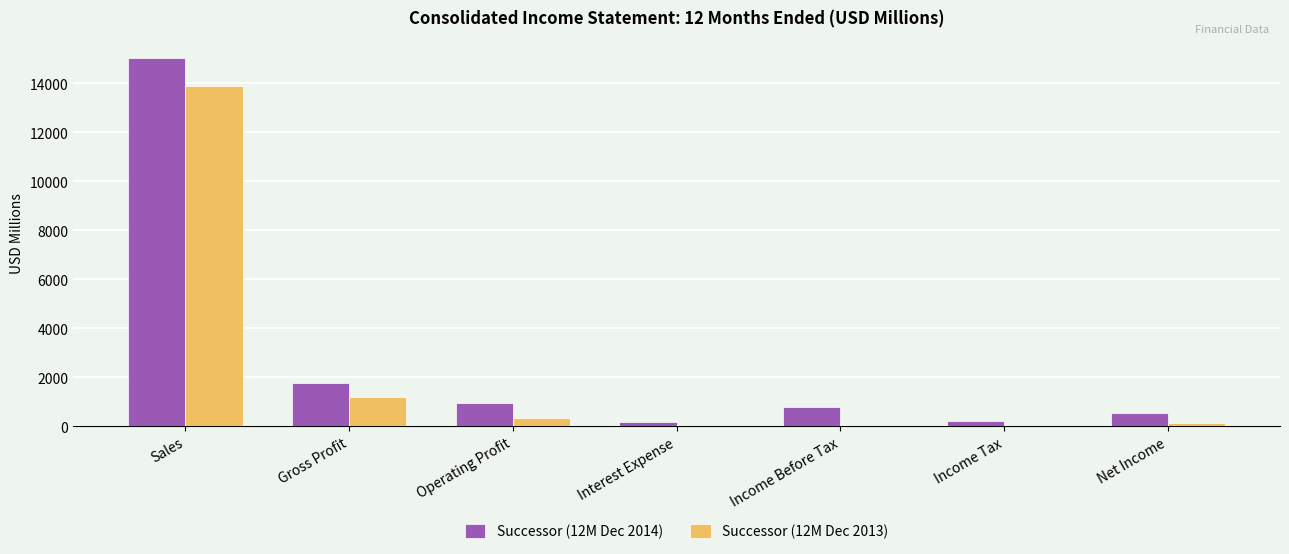

What is the sum of all Successor (12M Dec 2014) values?

19444.1